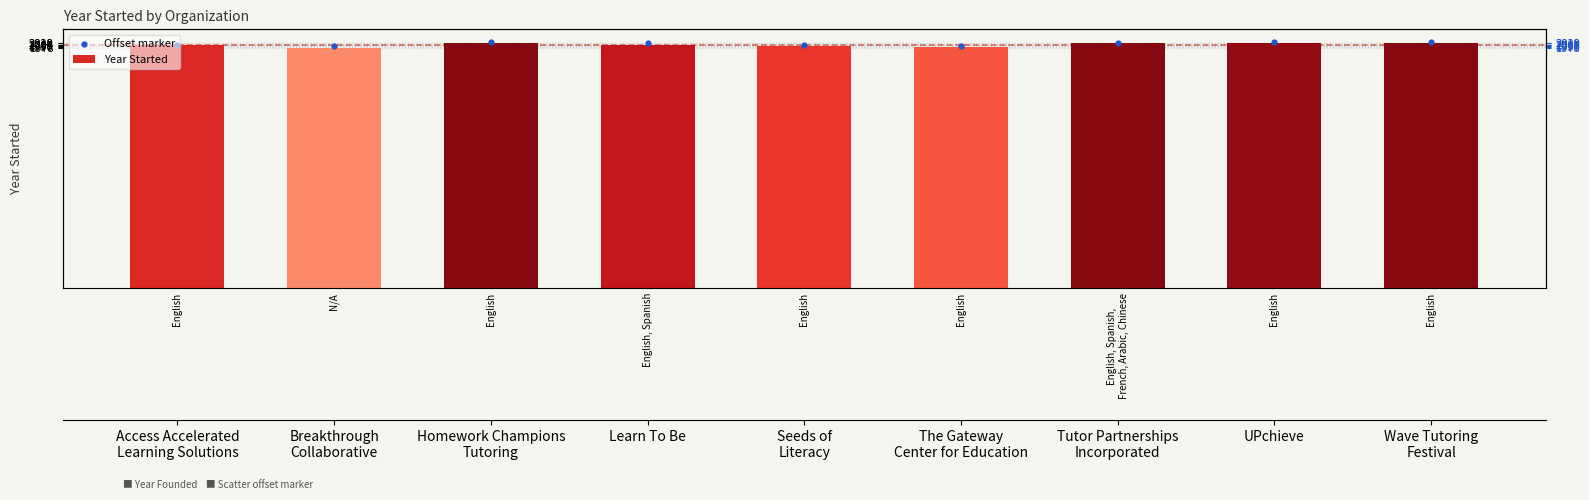

Which series has the widest spread of Y values?

Year Started